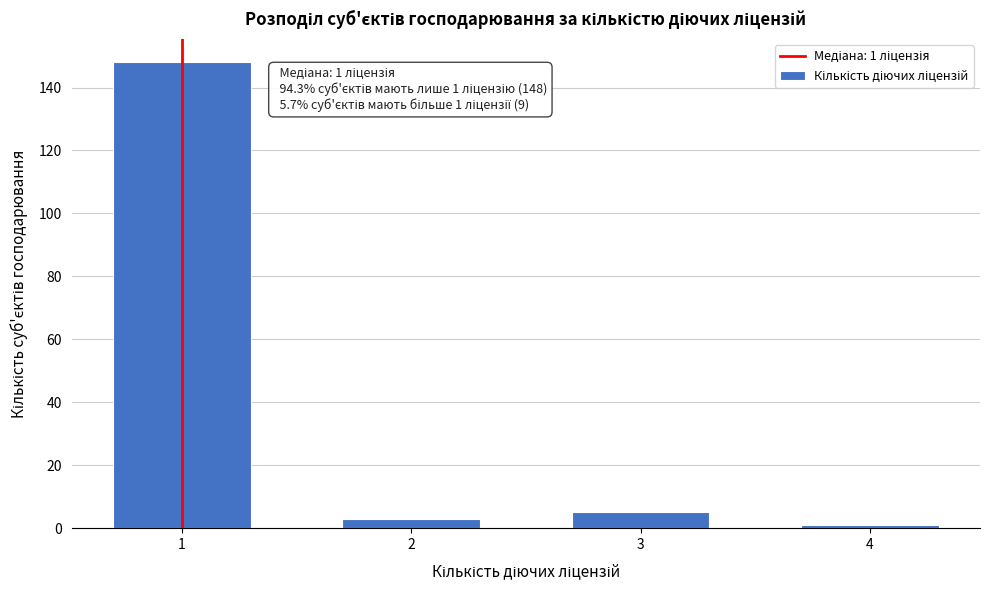

Reading left to right, what are all the values shown in this chart?

148	3	5	1